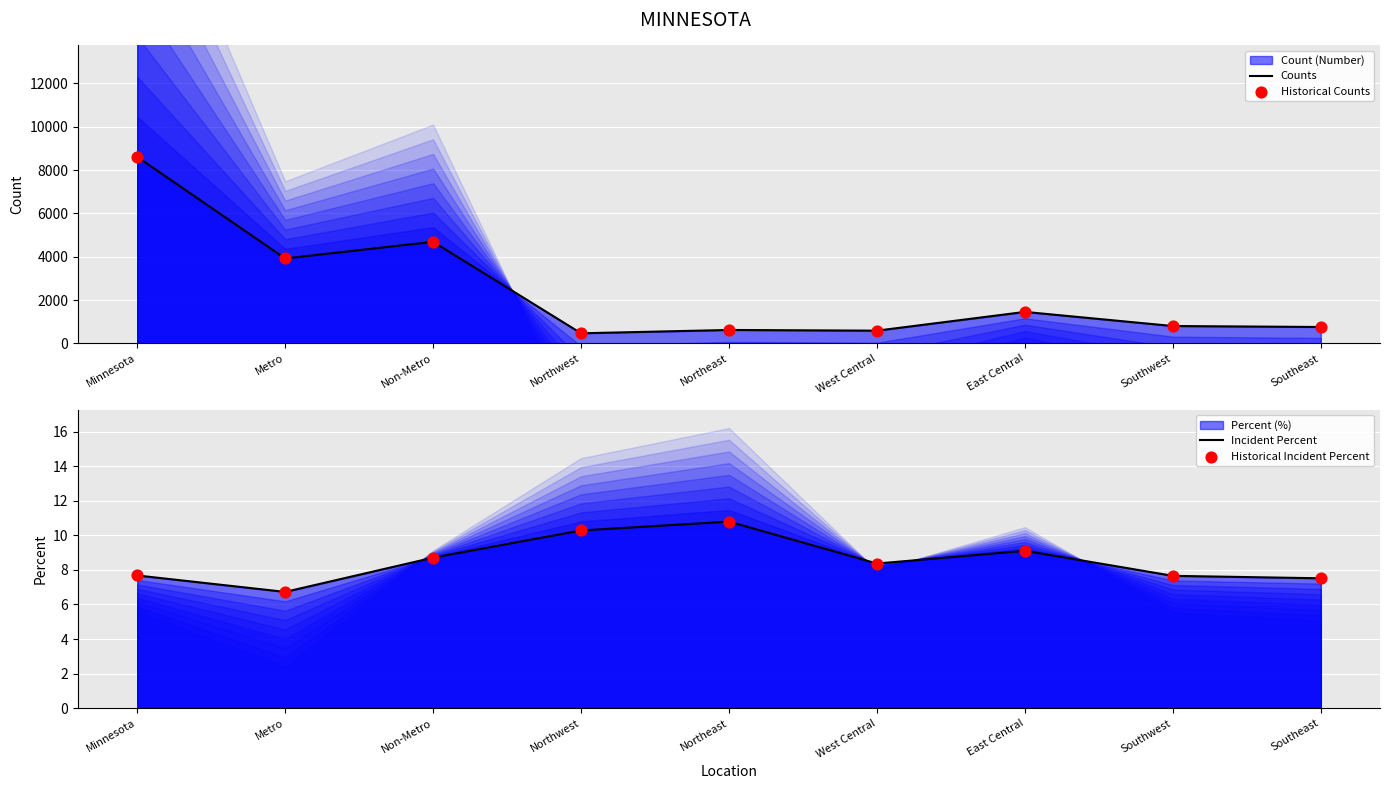

At how many categories does at least one series exceed 3859?

3